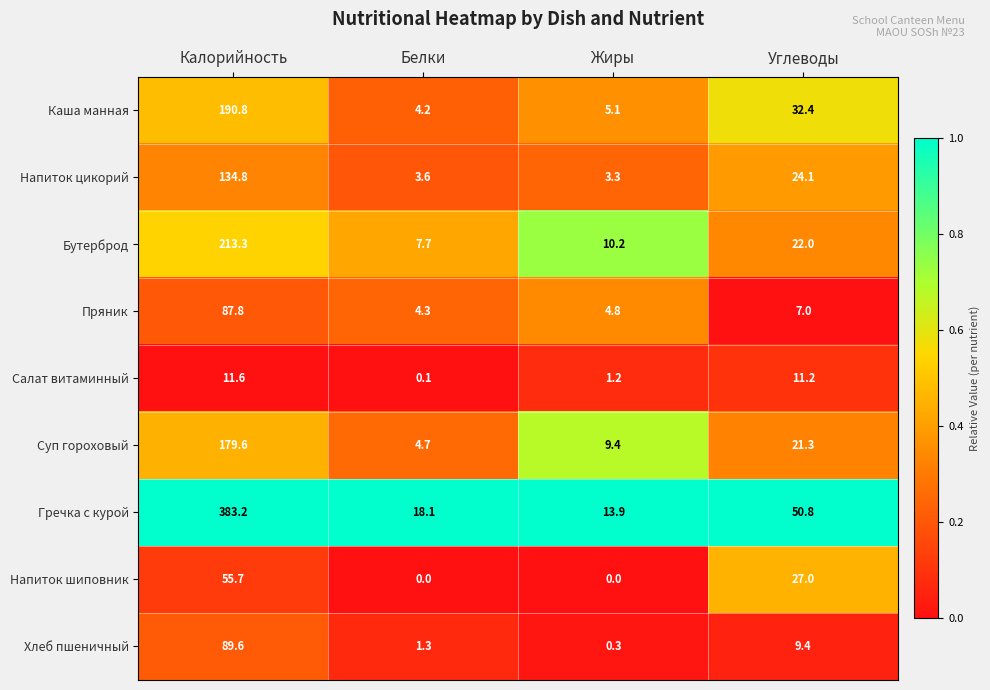

Is it true that Гречка с курой equals 50.8 at Углеводы?

True